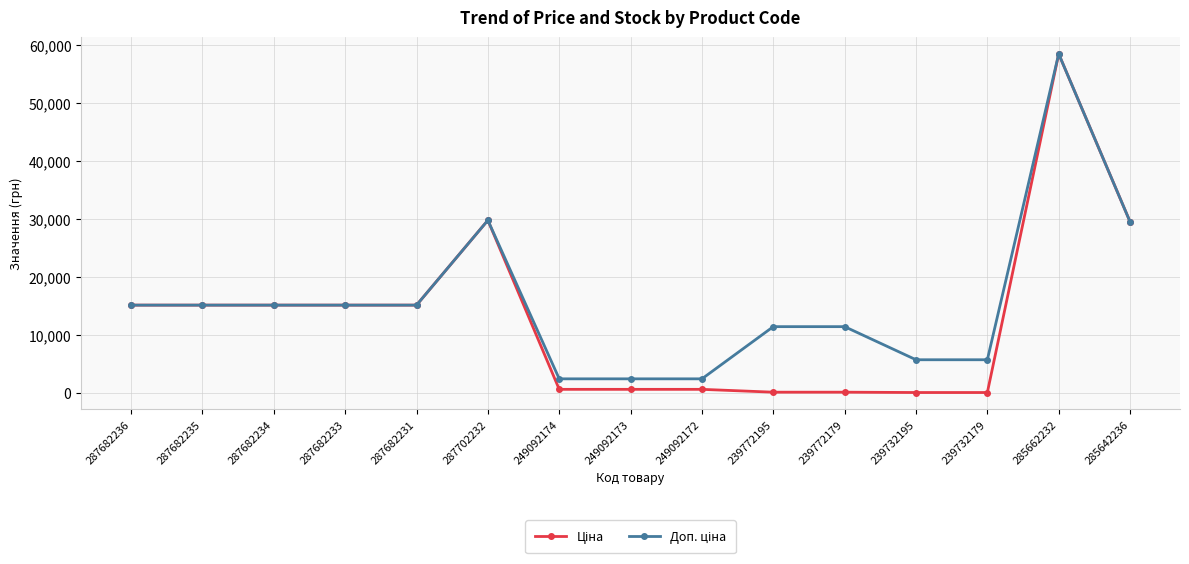

At which category is the sum across all series the highest?

285662232